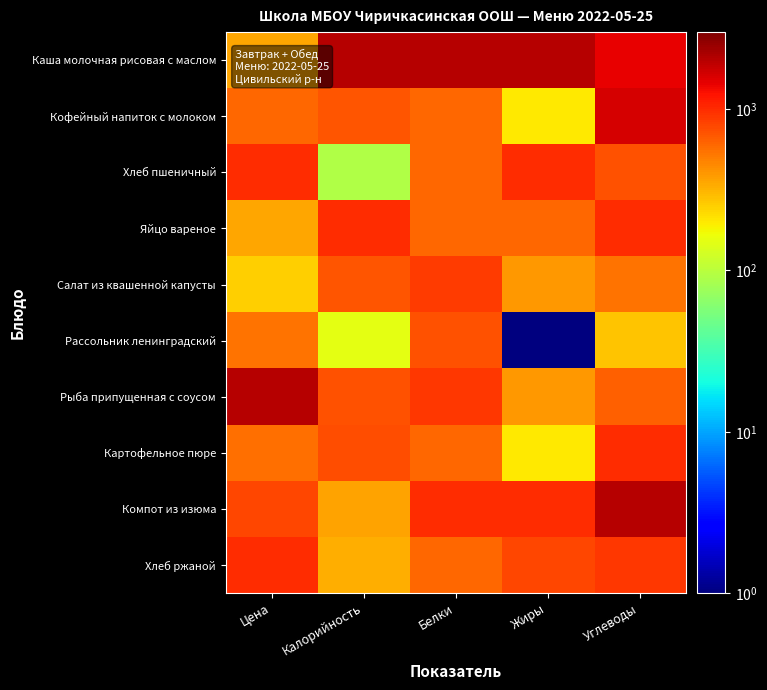

Which series has the largest total across all categories?

Каша молочная рисовая с маслом